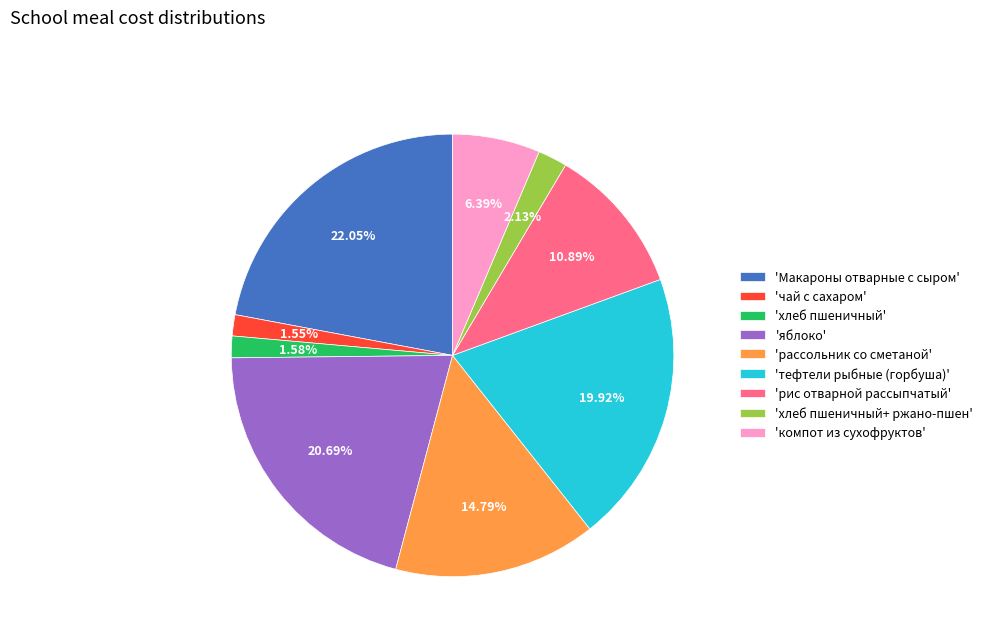

Which category has the biggest portion of the pie?

'Макароны отварные с сыром'